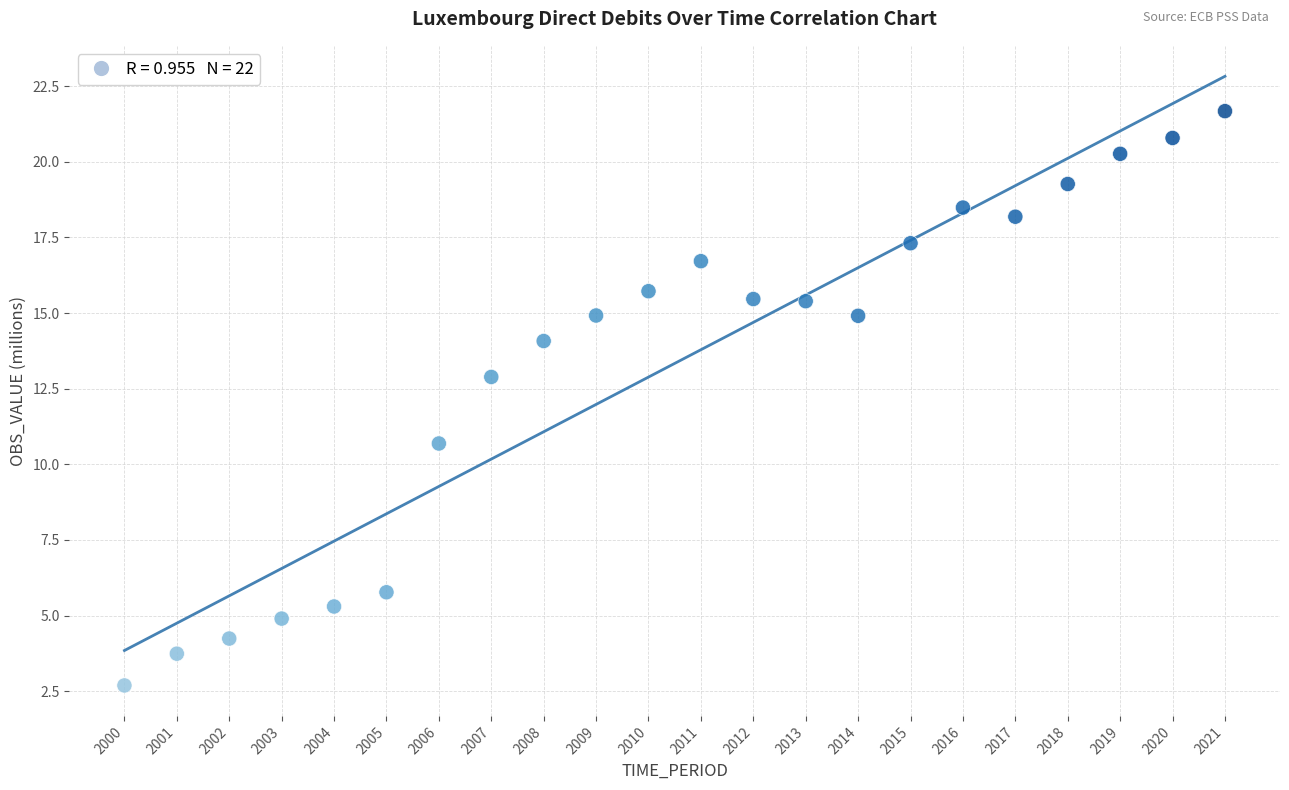

What is the range of Y values (max minus min)?

19.0